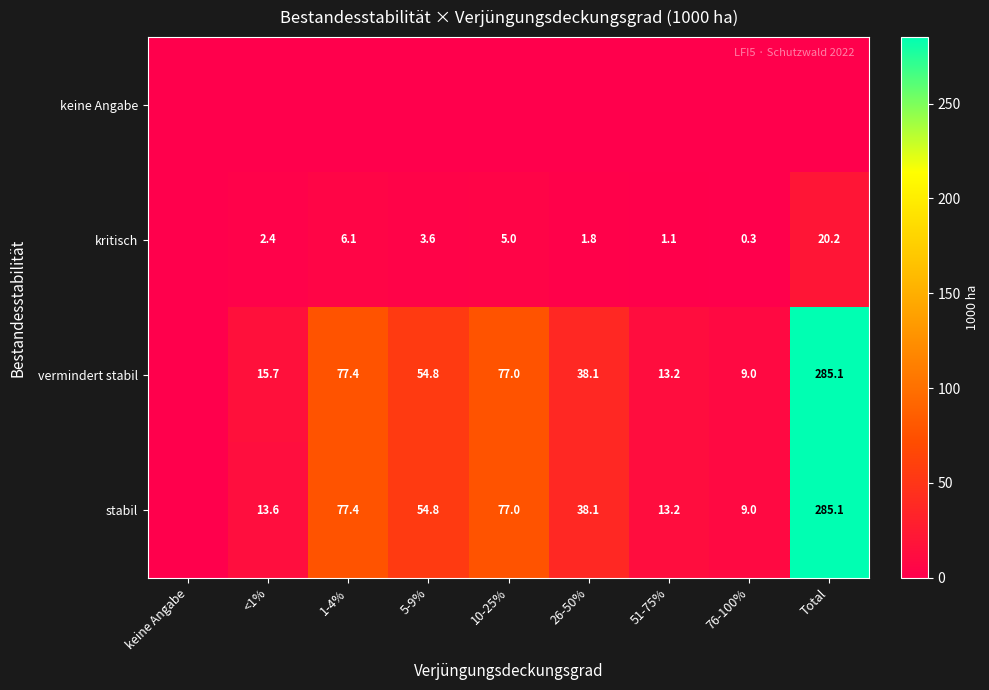

What is the sum of the kritisch values at 10-25% and 26-50%?

6.8